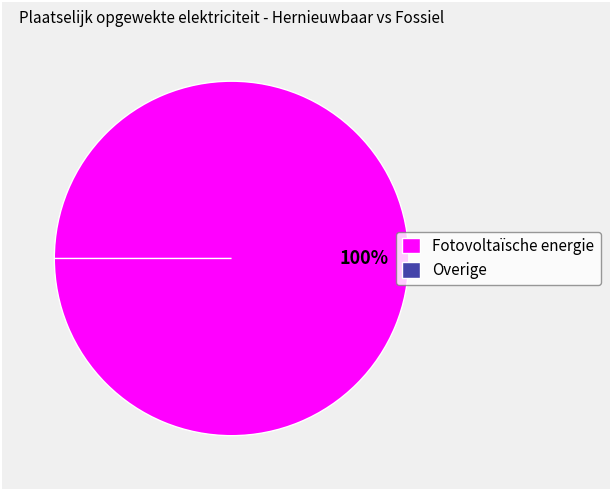

What percentage is the Fotovoltaïsche energie slice, to the nearest percent?

100%